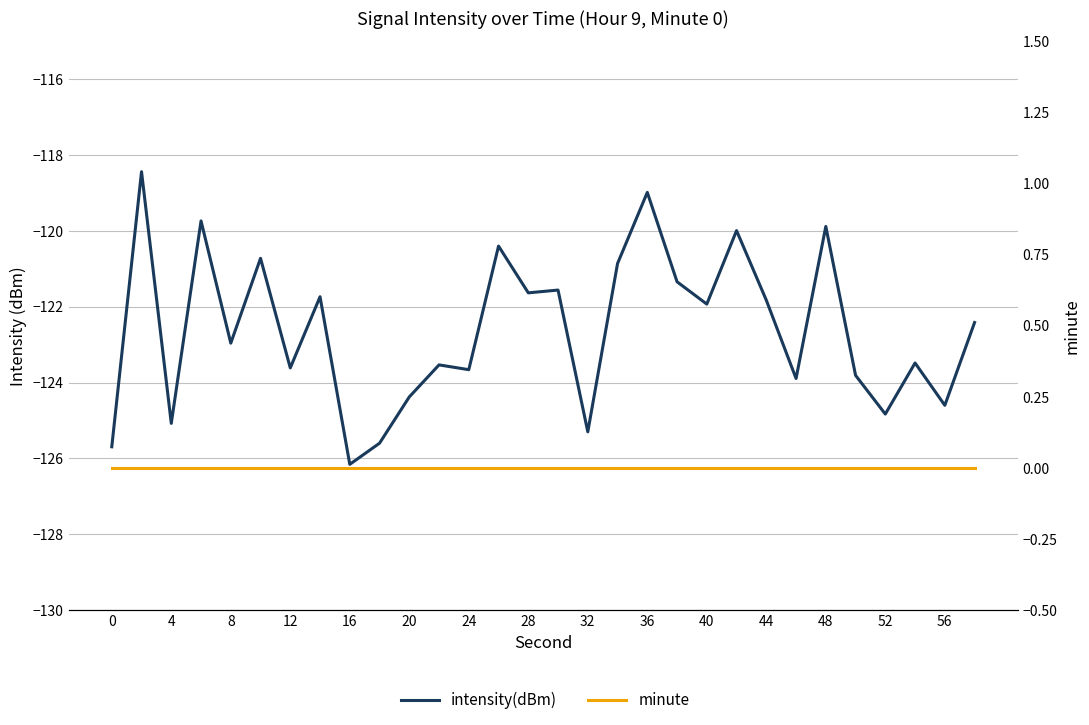

At 52, list the series in order from largest to smallest.

minute, intensity(dBm)